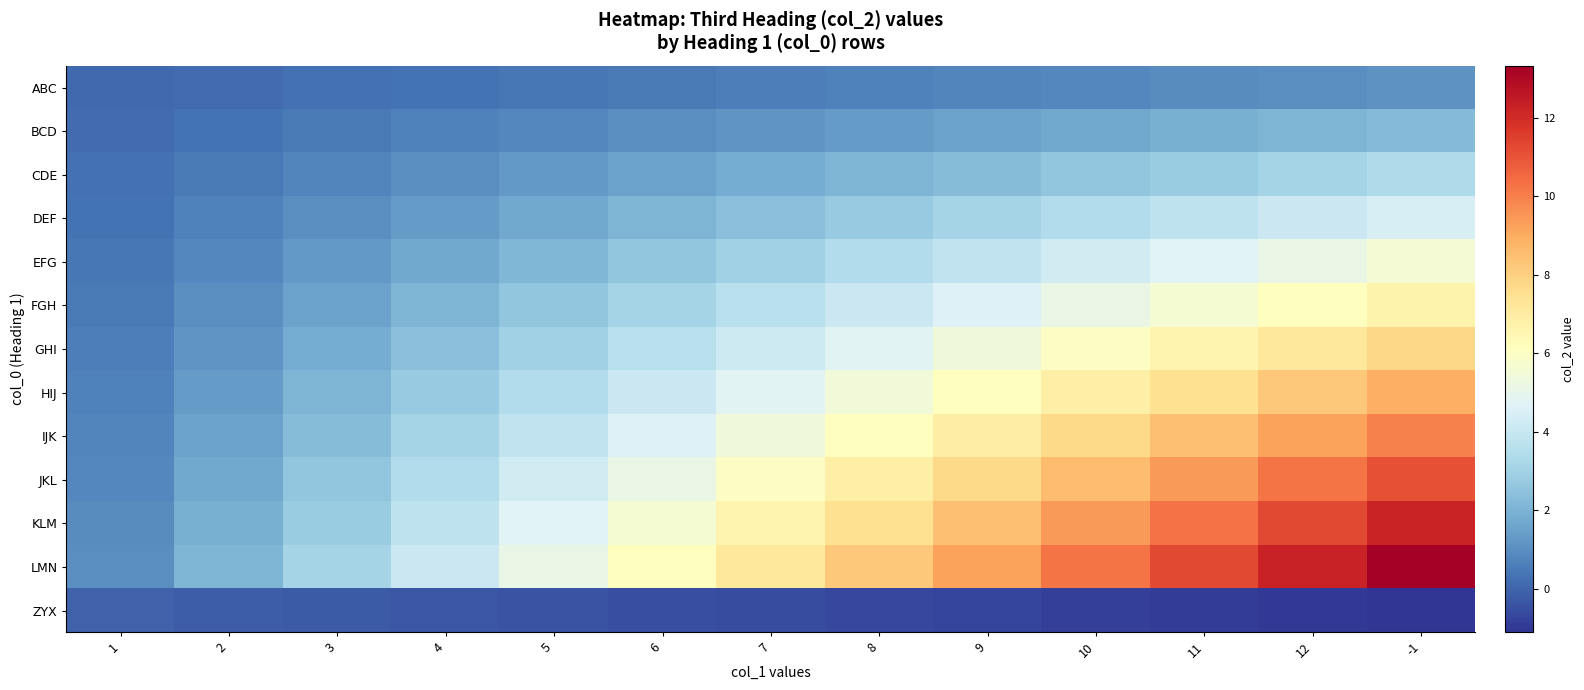

Reading right to left, transcribe all the data shown in this chart.

ABC: -1=1.1	12=1.0	11=0.9	10=0.9	9=0.8	8=0.7	7=0.6	6=0.5	5=0.4	4=0.3	3=0.3	2=0.2	1=0.1
BCD: -1=2.2	12=2.0	11=1.9	10=1.7	9=1.5	8=1.4	7=1.2	6=1.0	5=0.9	4=0.7	3=0.5	2=0.3	1=0.2
CDE: -1=3.3	12=3.1	11=2.8	10=2.6	9=2.3	8=2.0	7=1.8	6=1.5	5=1.3	4=1.0	3=0.8	2=0.5	1=0.3
DEF: -1=4.4	12=4.1	11=3.8	10=3.4	9=3.1	8=2.7	7=2.4	6=2.0	5=1.7	4=1.4	3=1.0	2=0.7	1=0.3
EFG: -1=5.5	12=5.1	11=4.7	10=4.3	9=3.8	8=3.4	7=3.0	6=2.6	5=2.1	4=1.7	3=1.3	2=0.9	1=0.4
FGH: -1=6.7	12=6.1	11=5.6	10=5.1	9=4.6	8=4.1	7=3.6	6=3.1	5=2.6	4=2.0	3=1.5	2=1.0	1=0.5
GHI: -1=7.8	12=7.2	11=6.6	10=6.0	9=5.4	8=4.8	7=4.2	6=3.6	5=3.0	4=2.4	3=1.8	2=1.2	1=0.6
HIJ: -1=8.9	12=8.2	11=7.5	10=6.8	9=6.1	8=5.5	7=4.8	6=4.1	5=3.4	4=2.7	3=2.0	2=1.4	1=0.7
IJK: -1=10.0	12=9.2	11=8.5	10=7.7	9=6.9	8=6.1	7=5.4	6=4.6	5=3.8	4=3.1	3=2.3	2=1.5	1=0.8
JKL: -1=11.1	12=10.2	11=9.4	10=8.5	9=7.7	8=6.8	7=6.0	6=5.1	5=4.3	4=3.4	3=2.6	2=1.7	1=0.9
KLM: -1=12.2	12=11.3	11=10.3	10=9.4	9=8.5	8=7.5	7=6.6	6=5.6	5=4.7	4=3.8	3=2.8	2=1.9	1=0.9
LMN: -1=13.3	12=12.3	11=11.3	10=10.2	9=9.2	8=8.2	7=7.2	6=6.1	5=5.1	4=4.1	3=3.1	2=2.0	1=1.0
ZYX: -1=-1.1	12=-1.0	11=-0.9	10=-0.9	9=-0.8	8=-0.7	7=-0.6	6=-0.5	5=-0.4	4=-0.3	3=-0.3	2=-0.2	1=-0.1